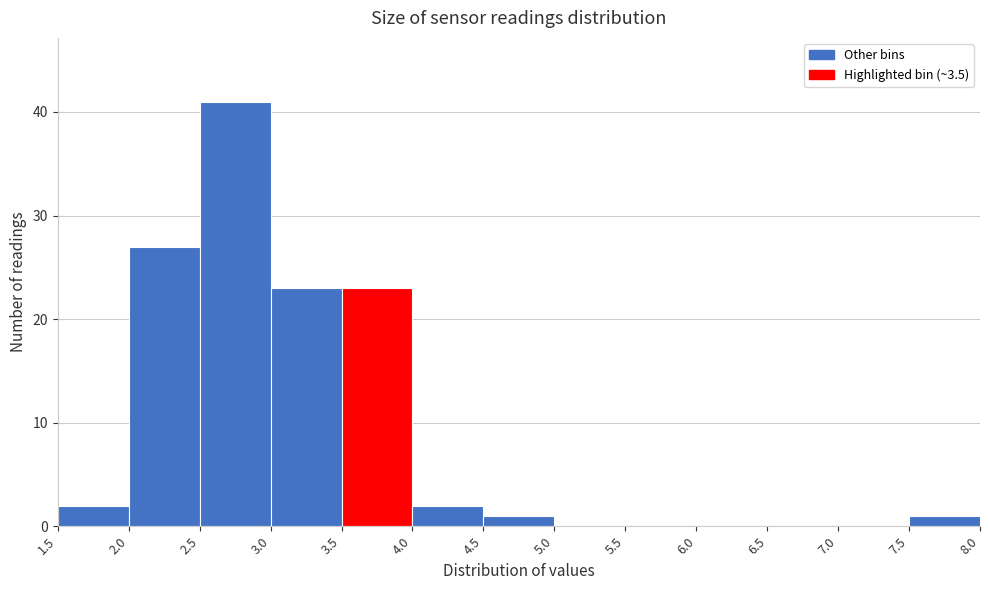

Reading left to right, list every bar in this chart as the range it spans on the x-axis followed by its height. The values are not printed on the chart, so give them approximately, as read against the axis.

1.5 to 2.0: 2
2.0 to 2.5: 27
2.5 to 3.0: 41
3.0 to 3.5: 23
3.5 to 4.0: 23
4.0 to 4.5: 2
4.5 to 5.0: 1
5.0 to 5.5: 0
5.5 to 6.0: 0
6.0 to 6.5: 0
6.5 to 7.0: 0
7.0 to 7.5: 0
7.5 to 8.0: 1